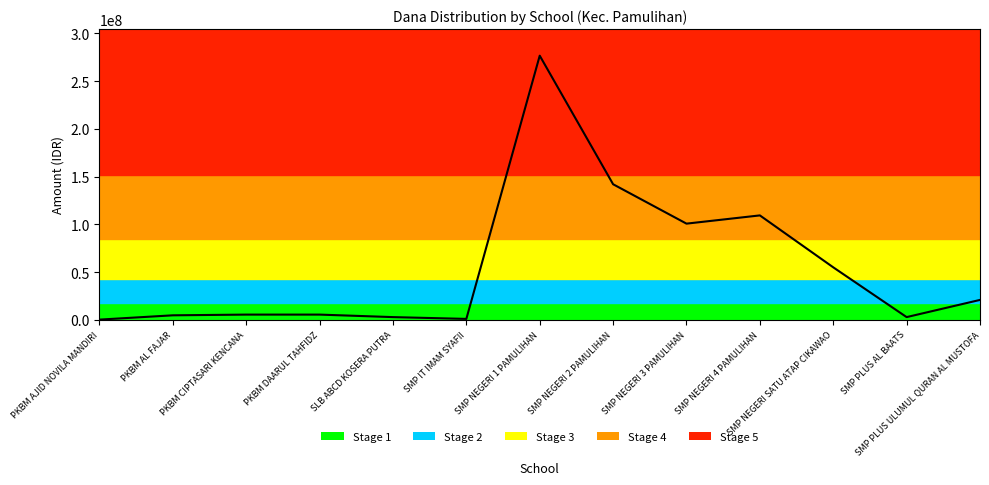

Reading left to right, what are all the values shown in this chart?

PKBM AJID NOVILA MANDIRI=375000	PKBM AL FAJAR=4875000	PKBM CIPTASARI KENCANA=5625000	PKBM DAARUL TAHFIDZ=5625000	SLB ABCD KOSERA PUTRA=3000000	SMP IT IMAM SYAFII=1125000	SMP NEGERI 1 PAMULIHAN=276750000	SMP NEGERI 2 PAMULIHAN=142125000	SMP NEGERI 3 PAMULIHAN=100875000	SMP NEGERI 4 PAMULIHAN=109500000	SMP NEGERI SATU ATAP CIKAWAO=55125000	SMP PLUS AL BAATS=3000000	SMP PLUS ULUMUL QURAN AL MUSTOFA=21000000